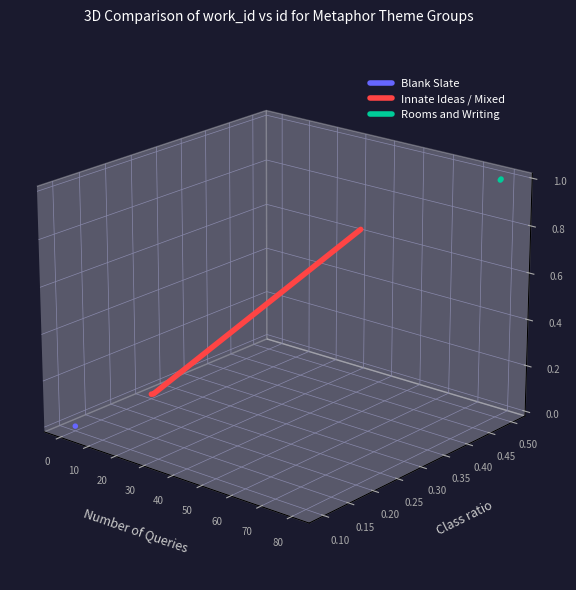

Between −10 and 0, which series saw the biggest shift?

Rooms and Writing